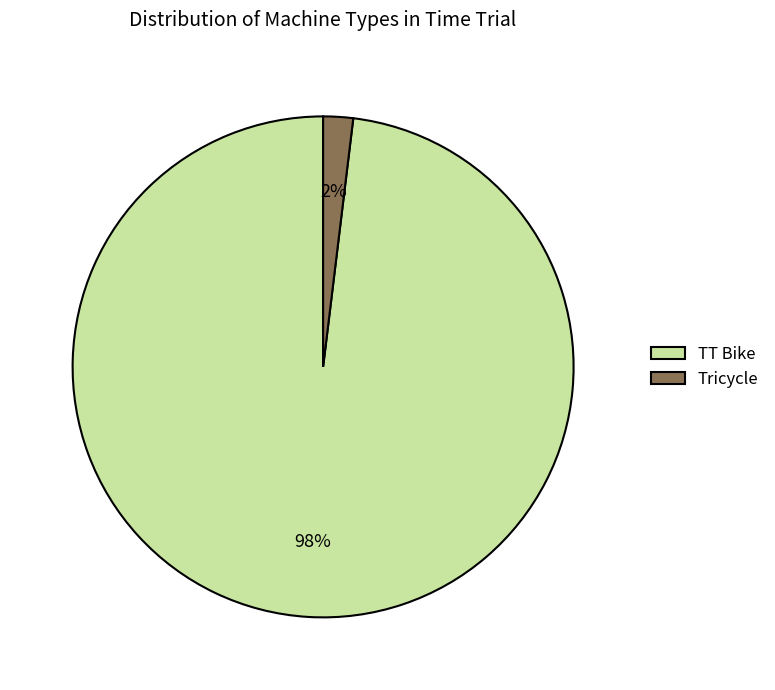

Does Tricycle represent more than half of the total?

No